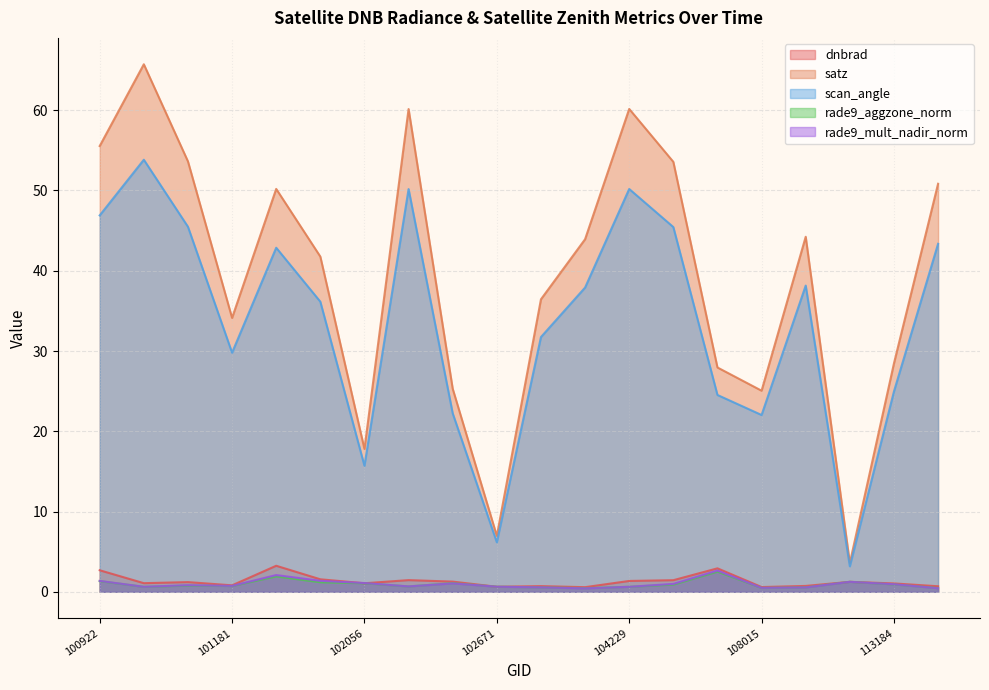

What is the value of the rade9_mult_nadir_norm point at the 16th from the left?

0.5